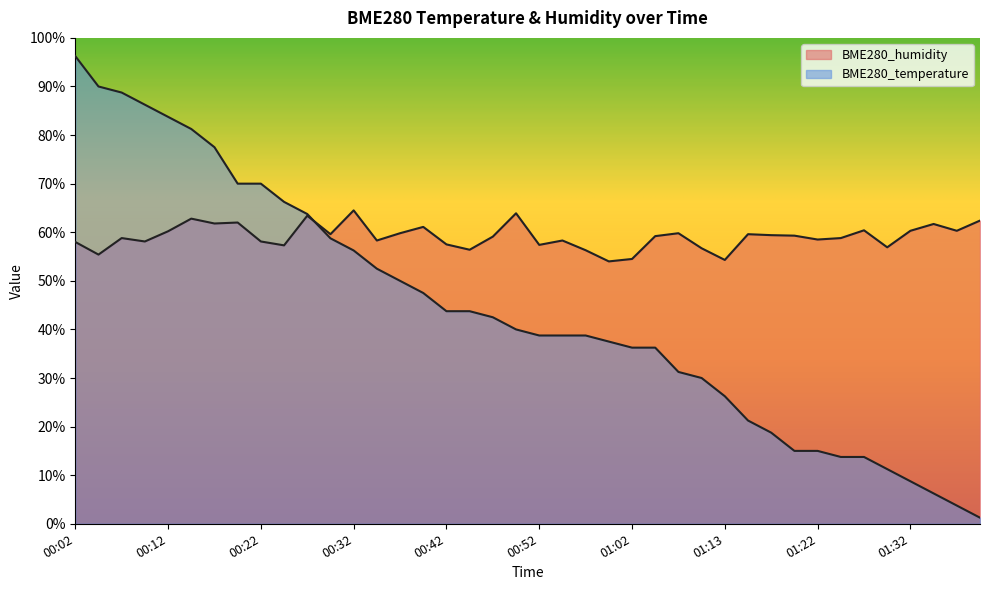

How many lines are shown in the chart?

2